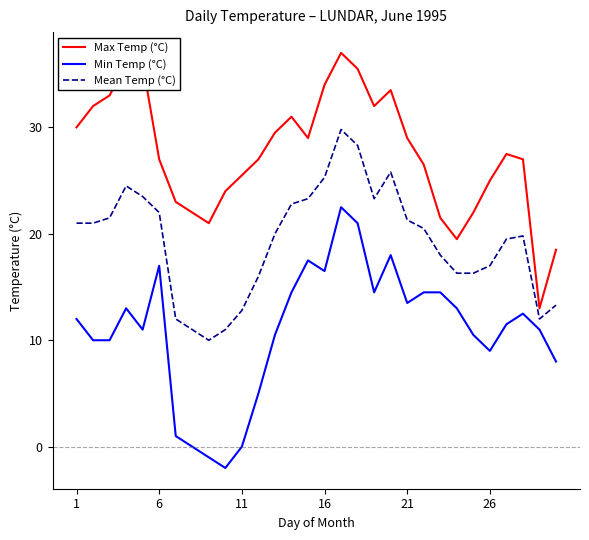

Which series has the largest total across all categories?

Max Temp (°C)